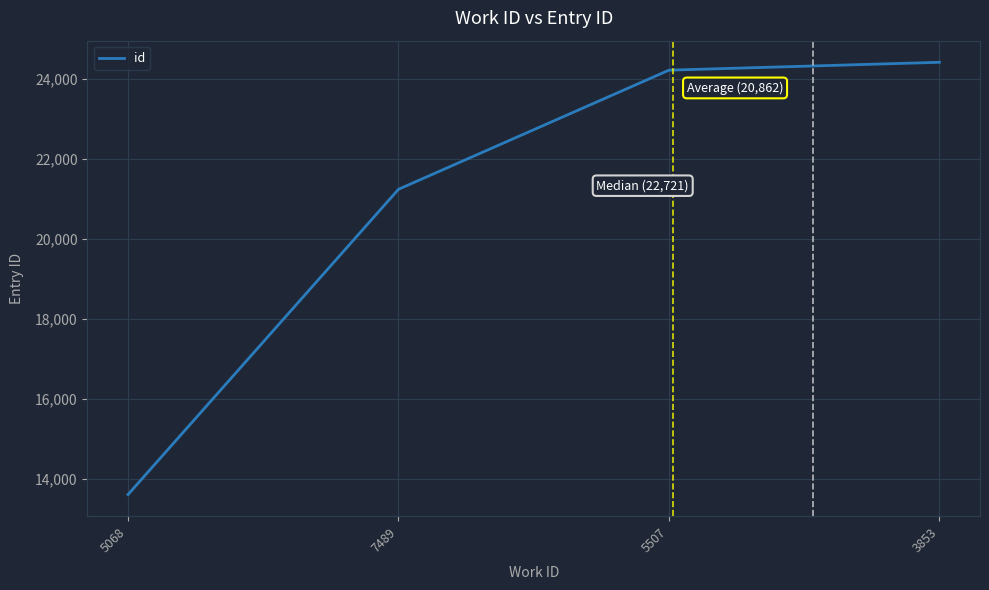

The chart shows a value of 42510 at 3853. True or false?

False